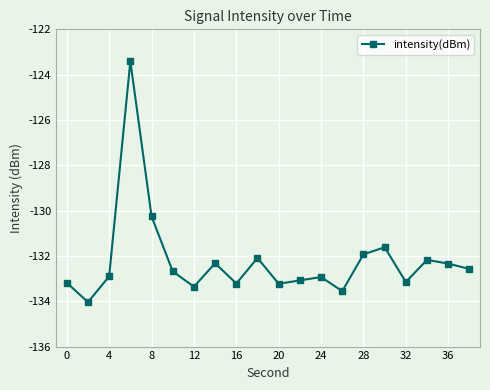

What is the average value?

-132.2